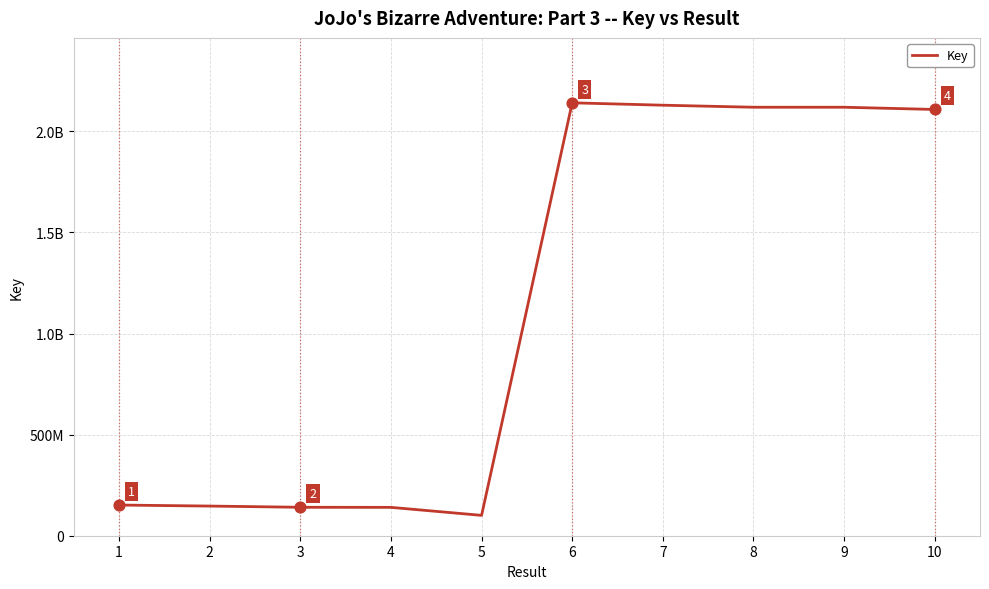

Approximately how many times larger is the value at 2 compared to 1?

1.0